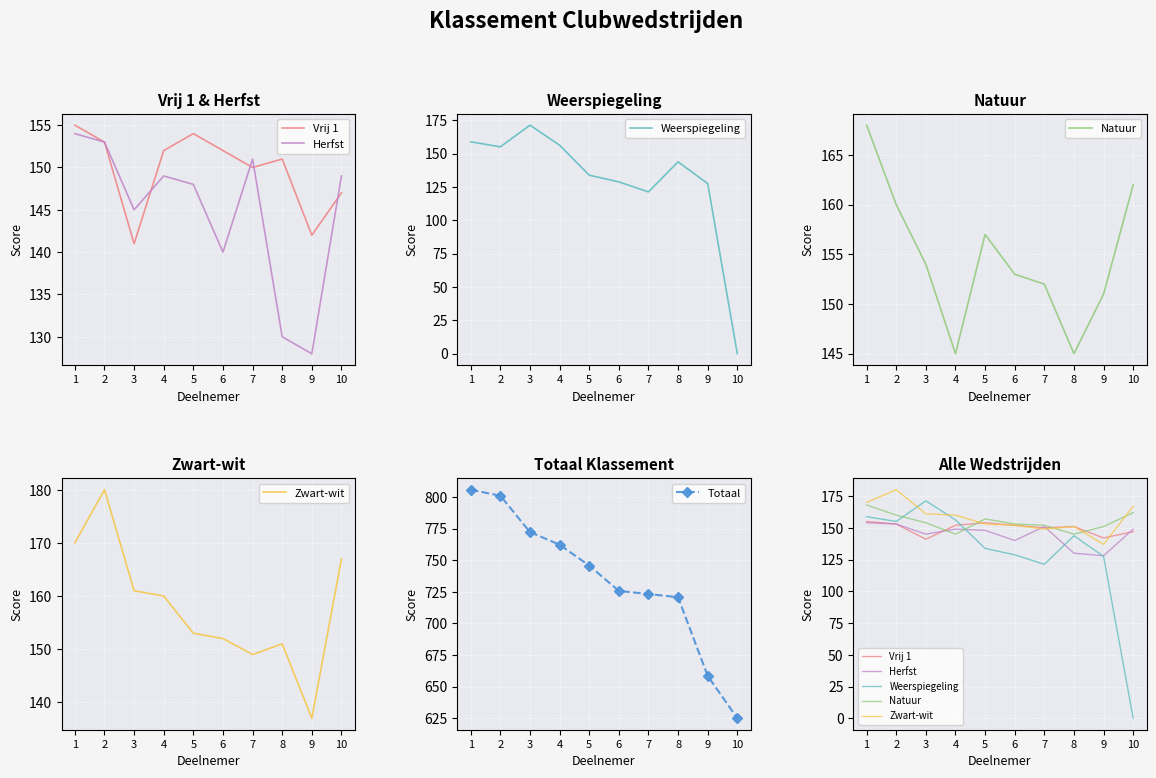

How many interior local peaks does the Herfst series have?

2